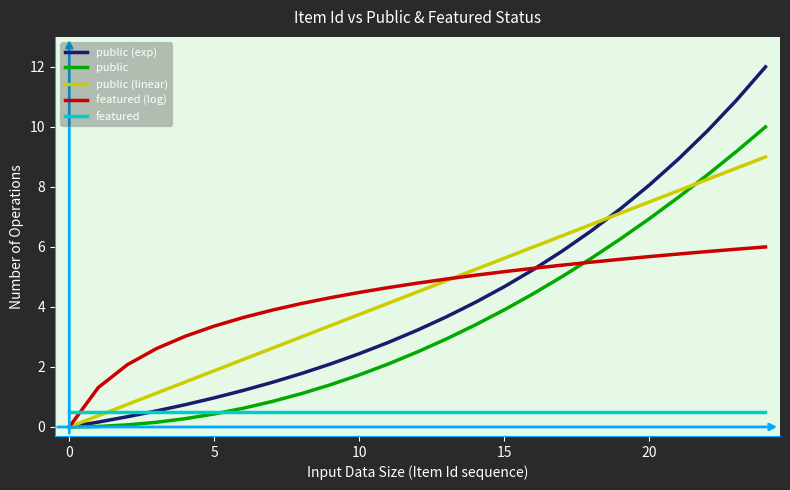

What is the sum of all public (exp) values?

105.0